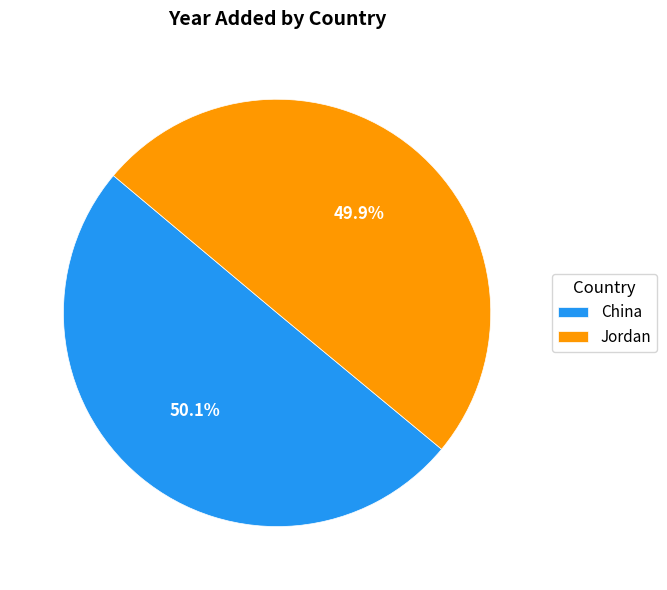

What portion of the pie excludes Jordan?

50.1%